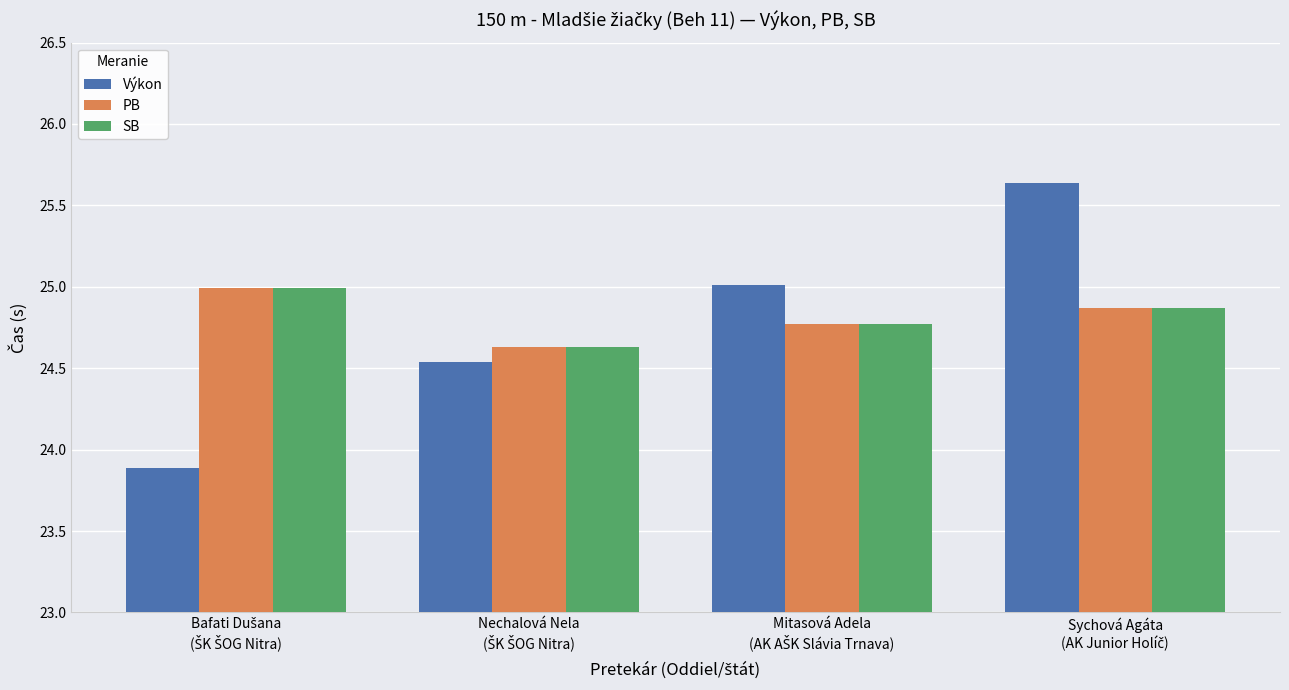

At how many categories does at least one series exceed 24?

4